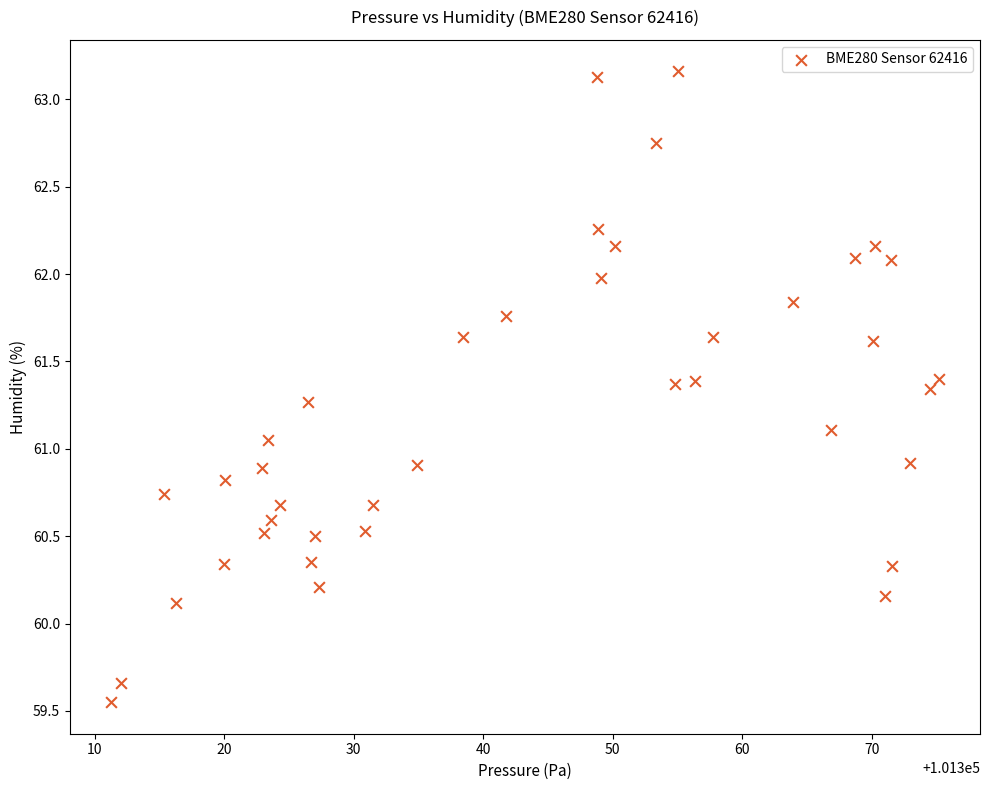

What is the range of Y values (max minus min)?

3.6